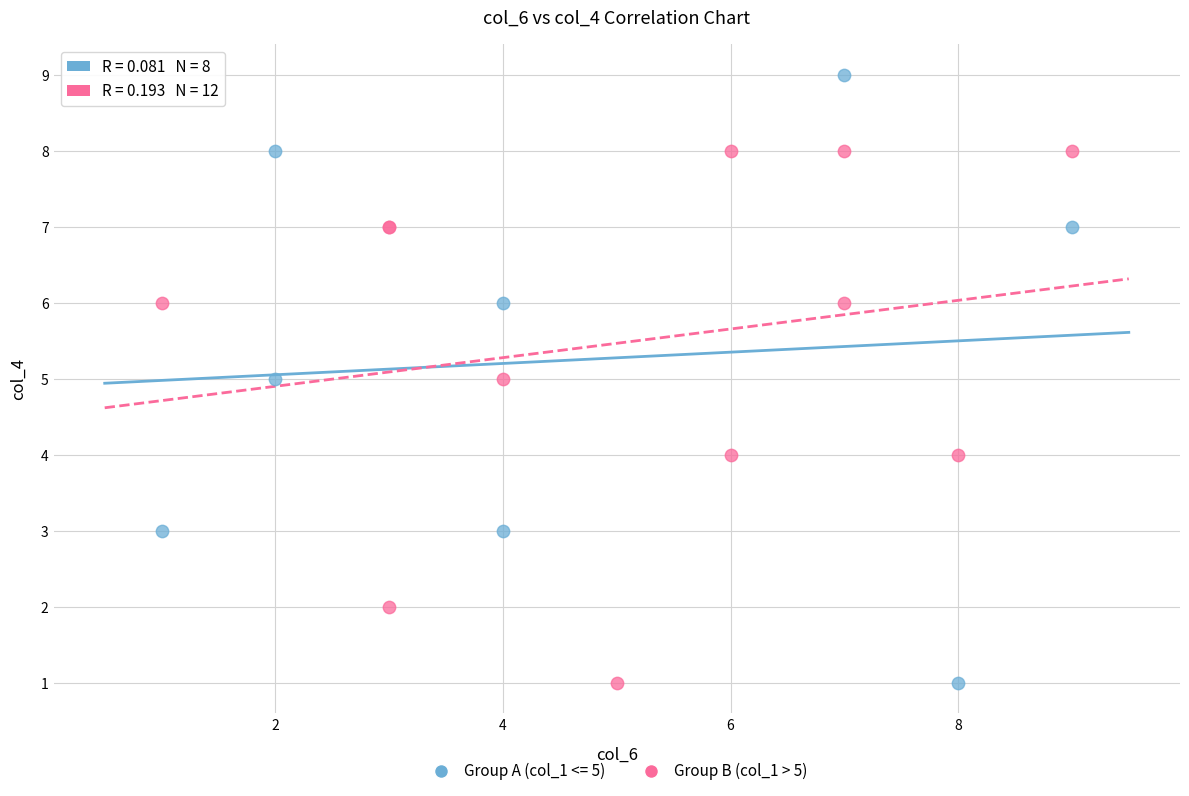

Which series has the widest spread of Y values?

Group A (col_1 <= 5)